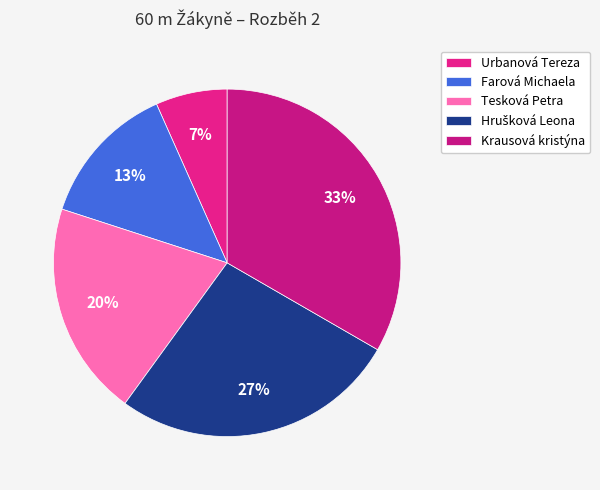

To the nearest percent, what portion does Farová Michaela represent?

13%